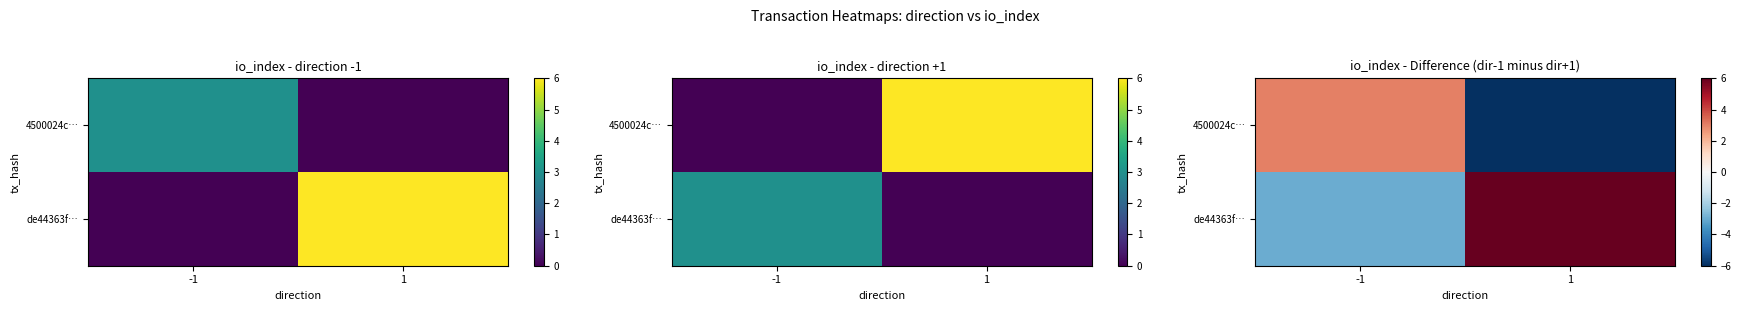

At -1, list the series in order from smallest to largest.

de44363f…, 4500024c…